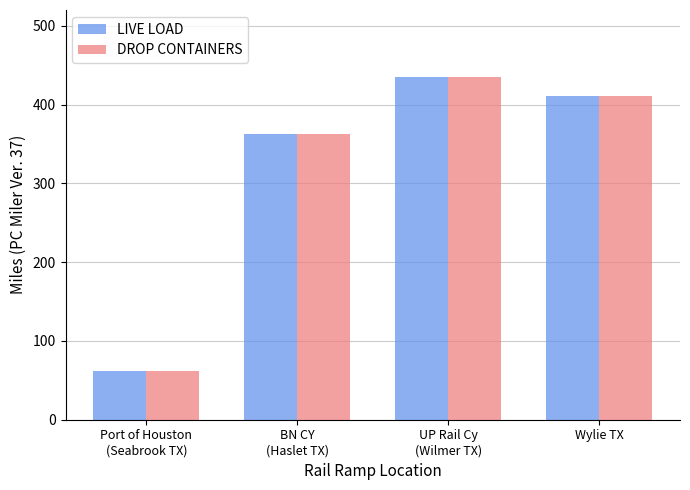

True or false: LIVE LOAD has a value of 411.4 at Wylie TX.

True